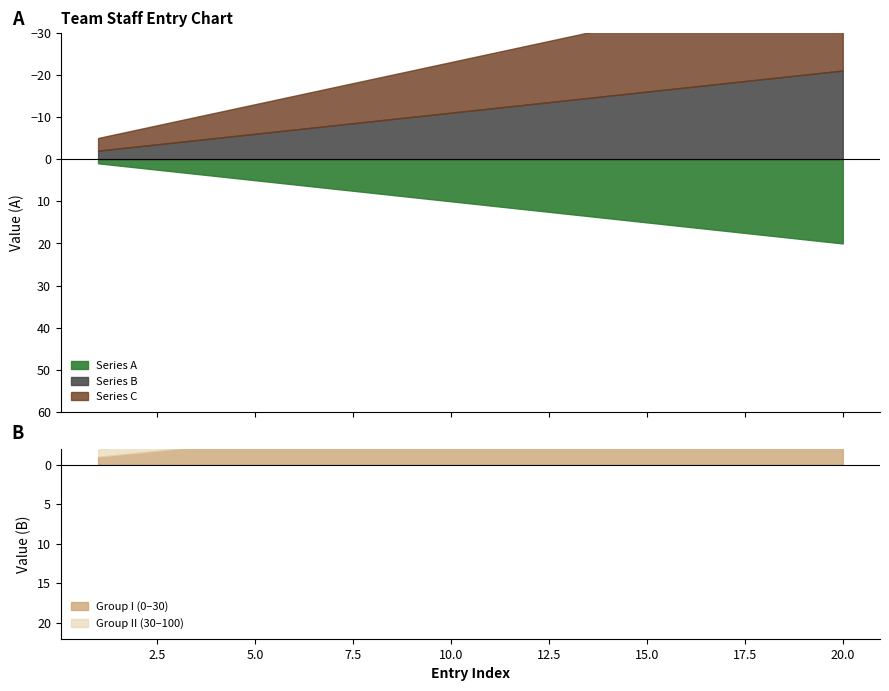

Which series changed the most between 1 and 15?

Series A